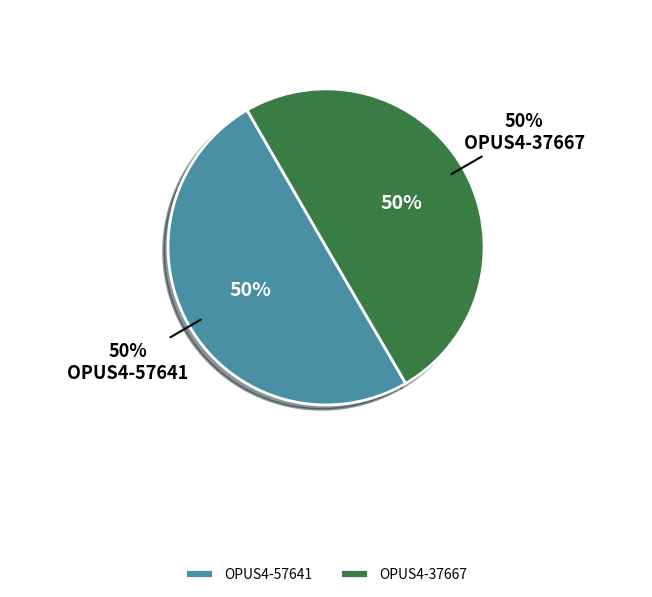

Combined, what portion of the pie is OPUS4-37667 and OPUS4-57641?

100.0%